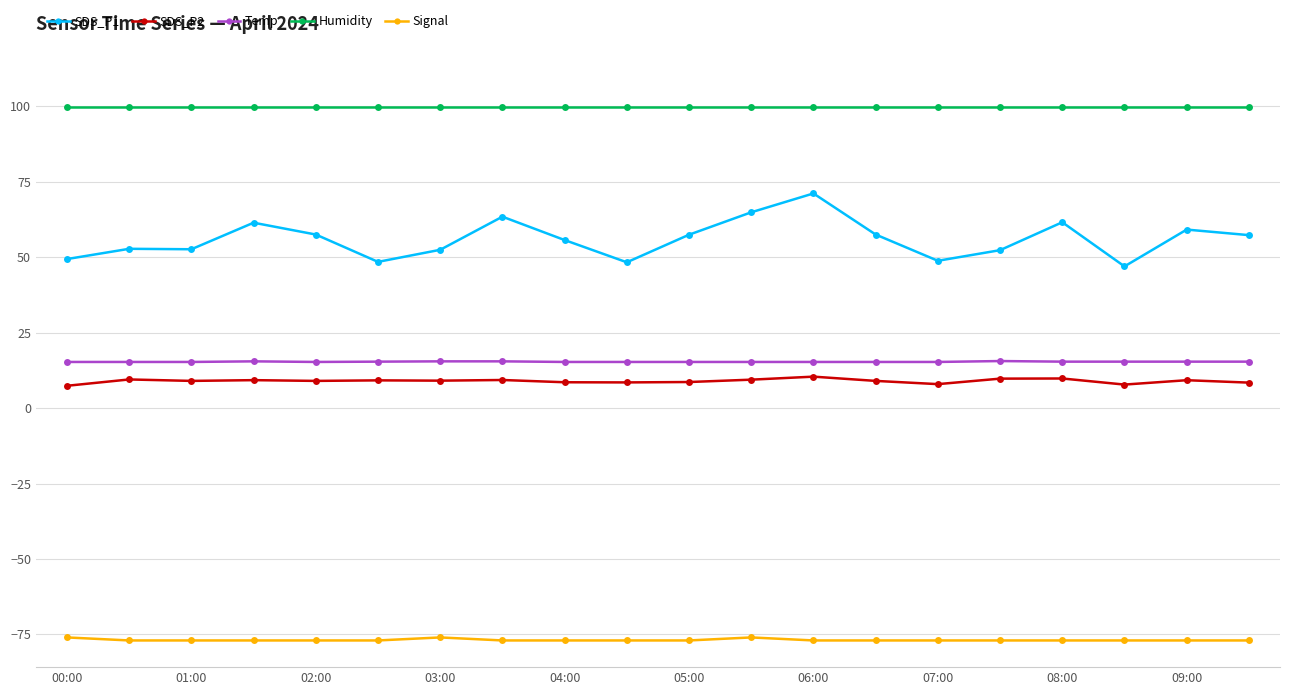

True or false: SDS_P2 and Humidity cross at least once.

False